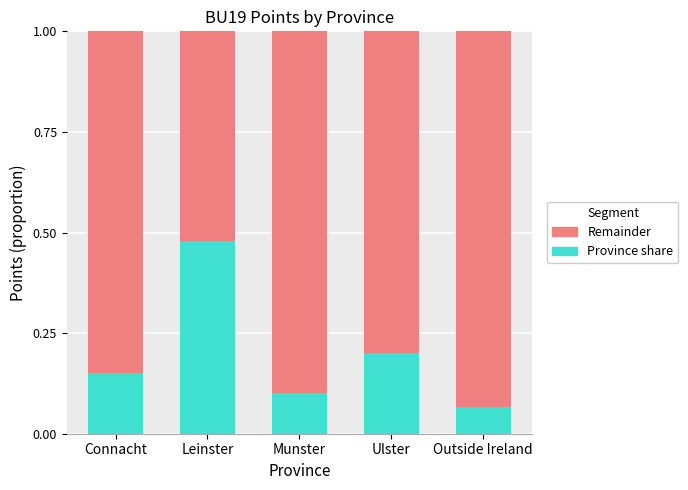

List the labels in order of Province share value, smallest first.

Outside Ireland, Munster, Connacht, Ulster, Leinster